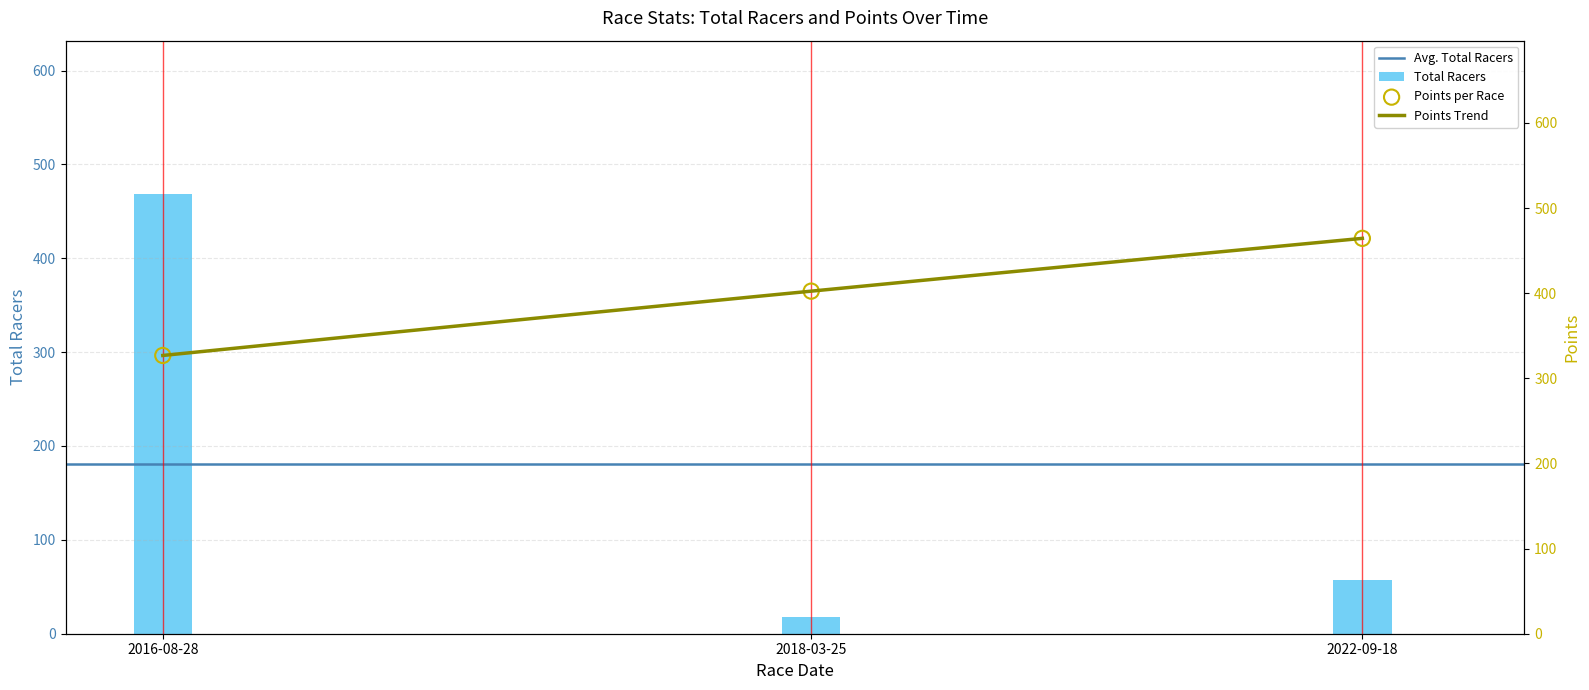

Which series has the largest total across all categories?

Points